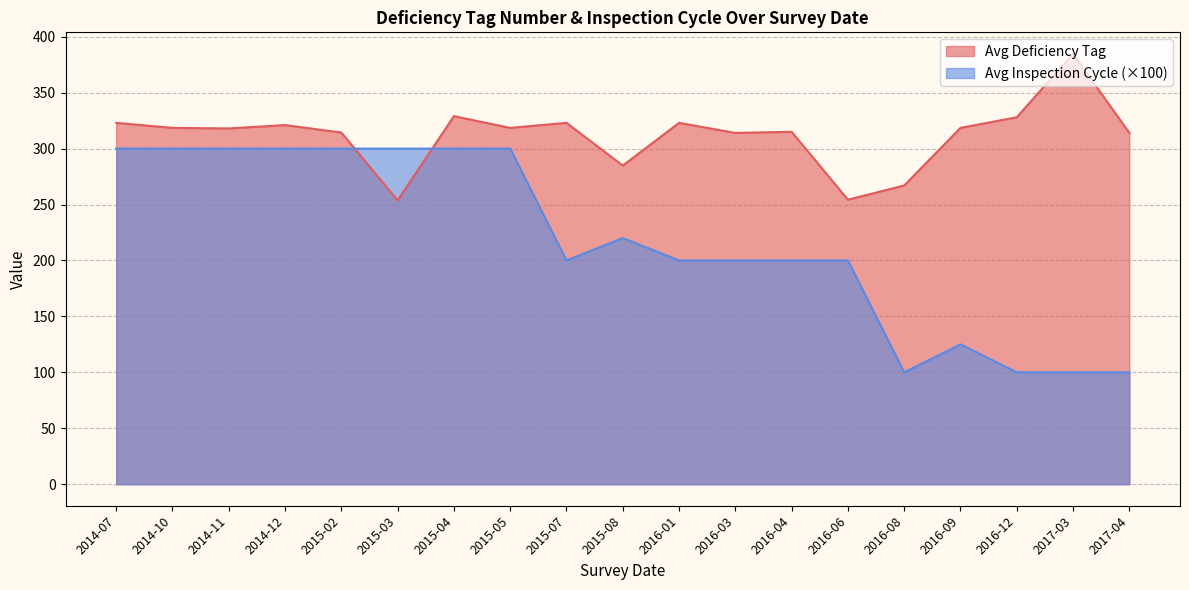

Which has a higher value, 2015-02 or 32?

2015-02